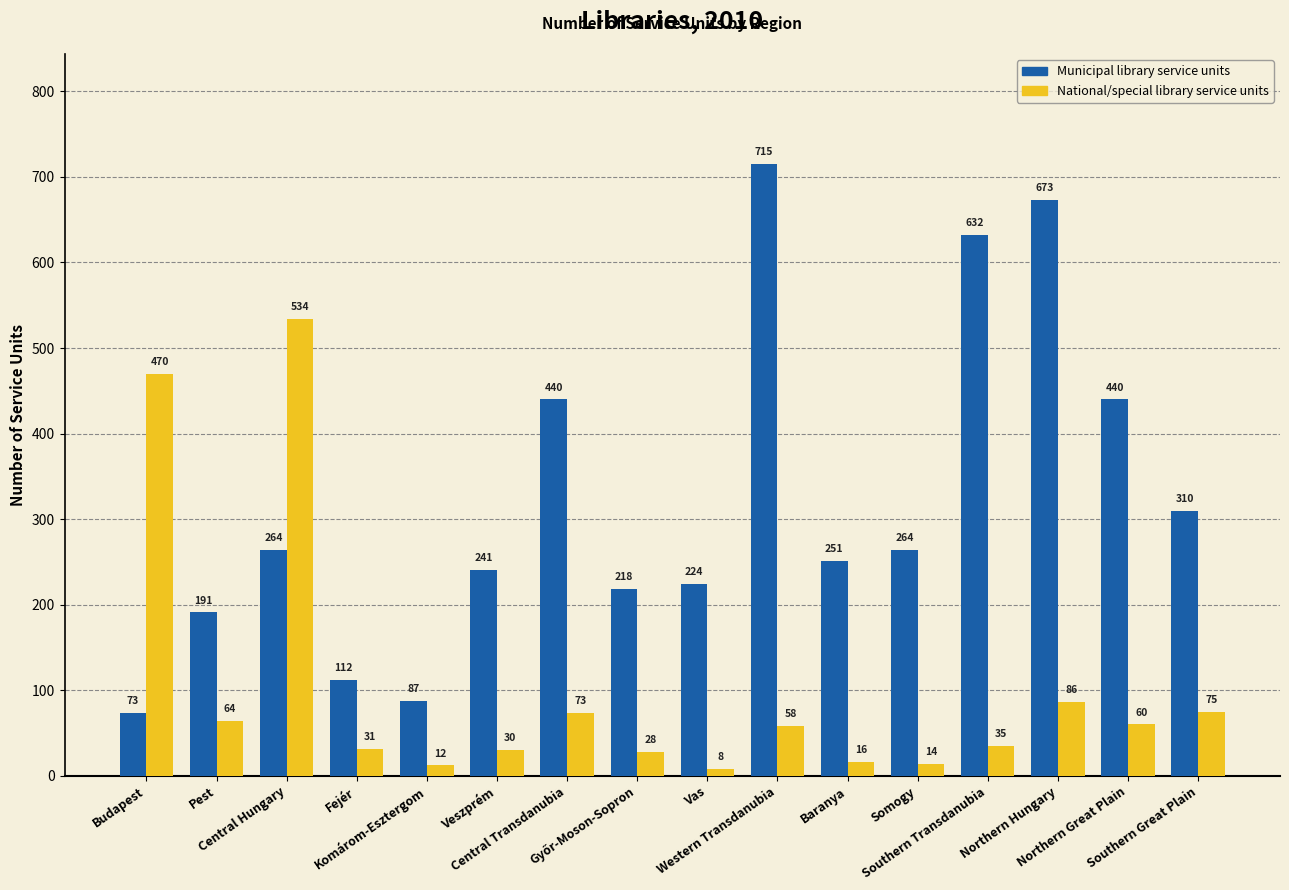

The Municipal library service units series shows 208 at Southern Transdanubia. True or false?

False